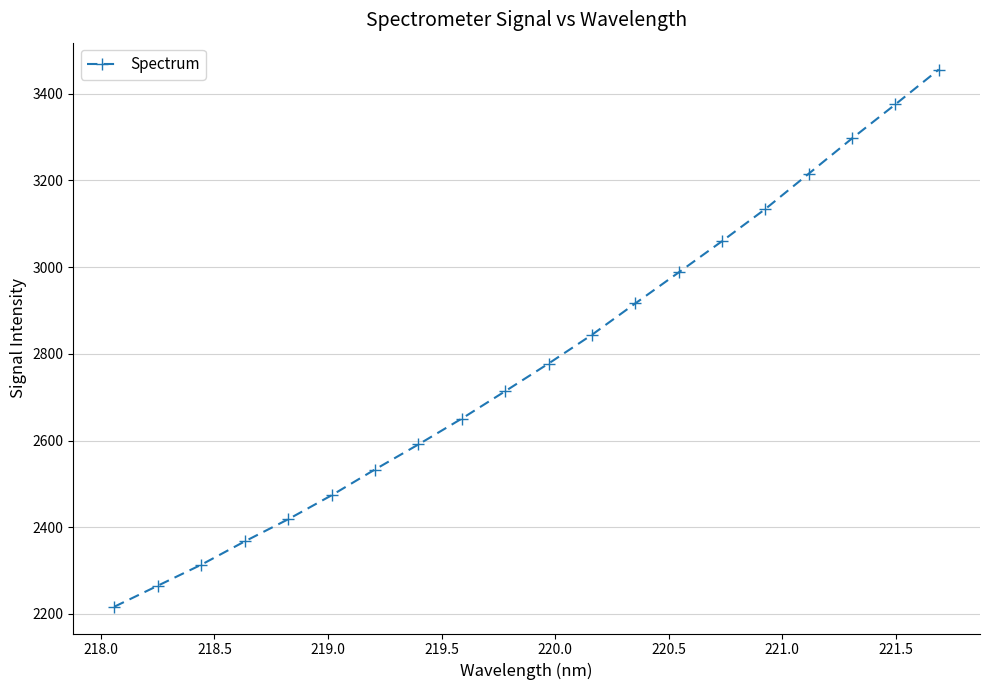

What is the smallest value displayed?

2216.9